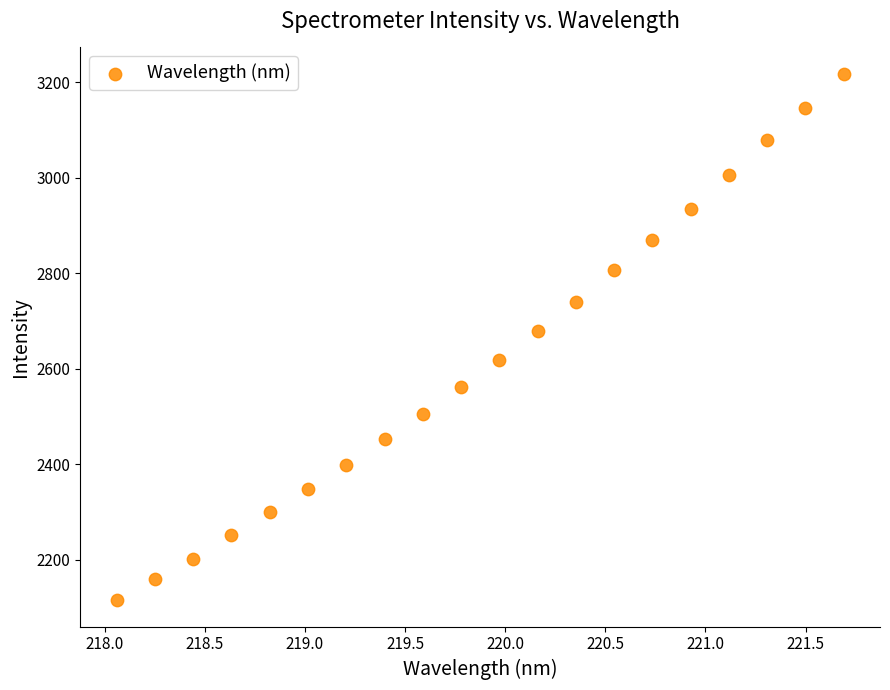

What is the range of Y values (max minus min)?

1103.2